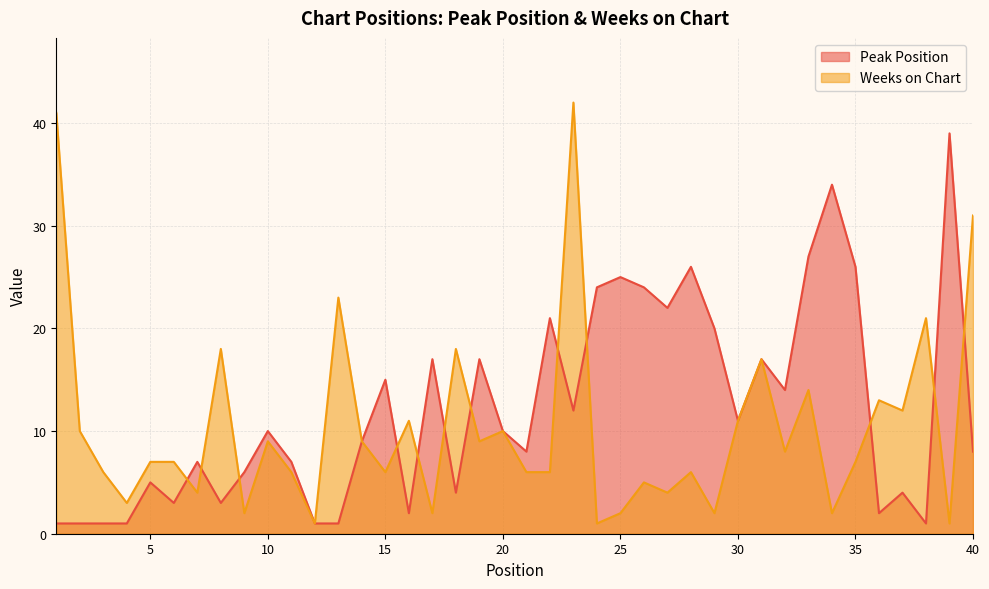

True or false: Weeks on Chart has a value of 11 at 3.

False